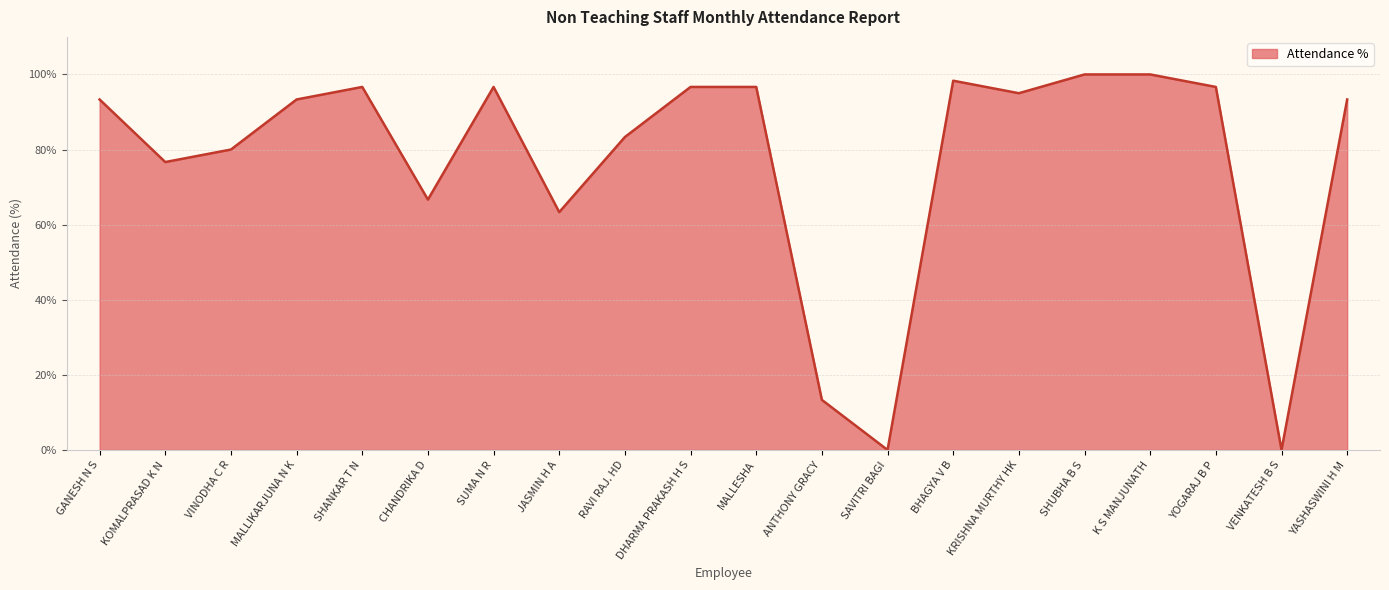

What is the change in value from DHARMA PRAKASH H S to SHUBHA B S?

+3.3